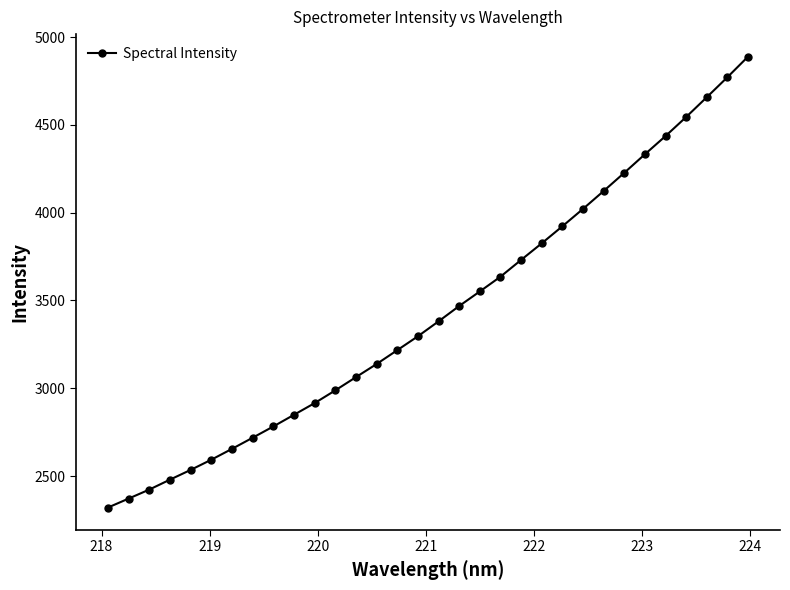

What is the smallest value displayed?

2320.4